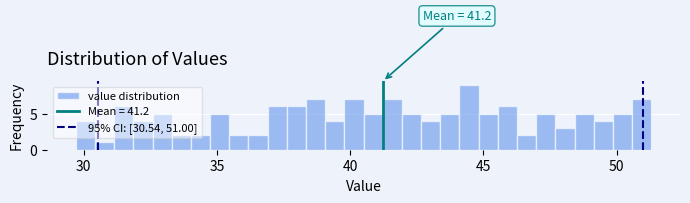

Read against the x-axis, roughly where is the centre of the tallest bar?

44.5